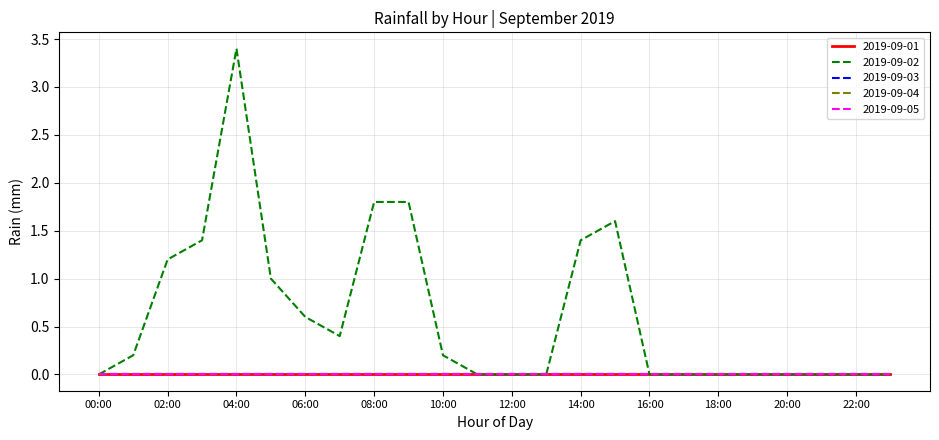

Which series has the largest range (max minus min)?

2019-09-02